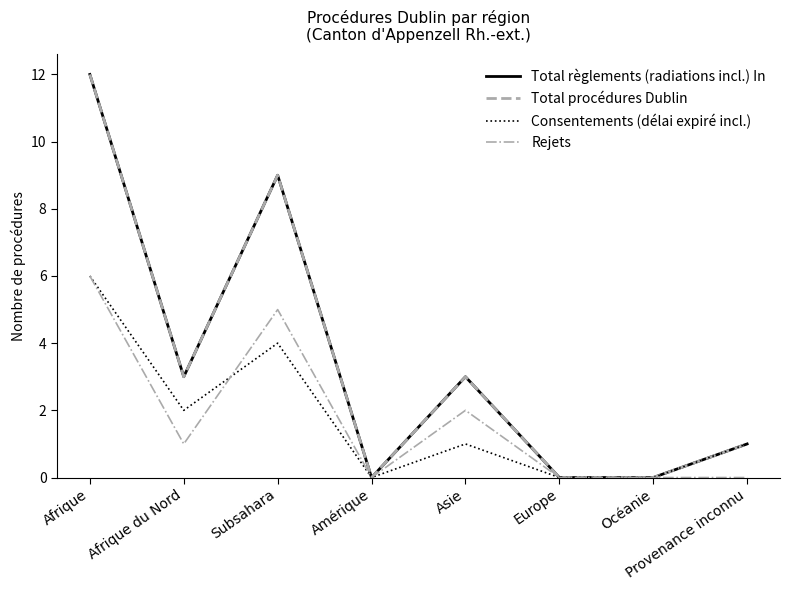

Does the chart display data point markers on the line(s)?

No